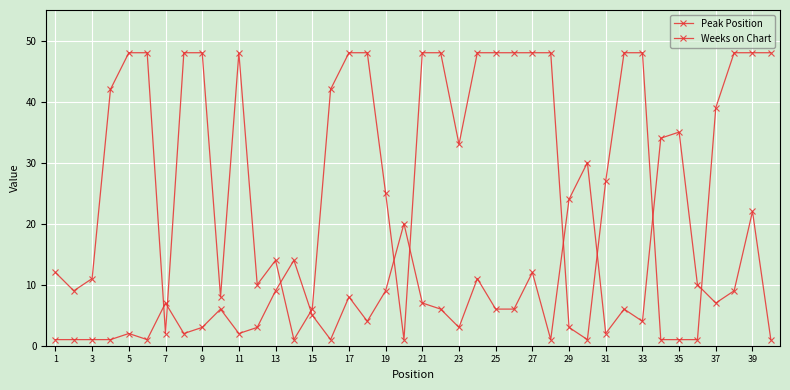

What is the smallest value displayed?

1